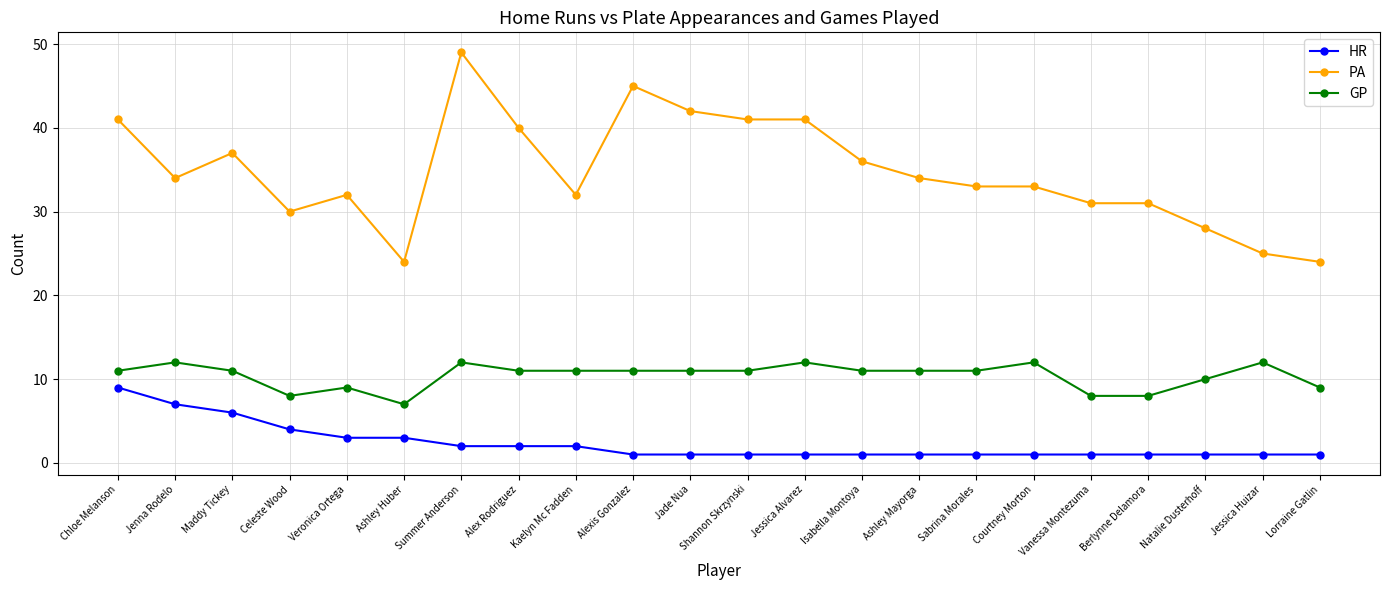

What is the sum of the HR values at Jade Nua and Vanessa Montezuma?

2